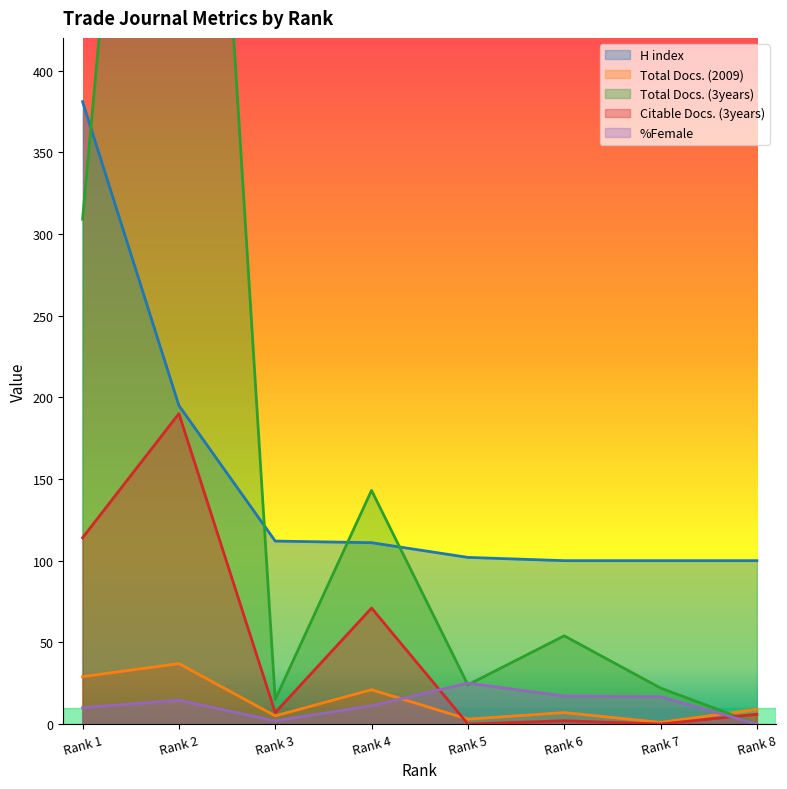

The value of H index at Rank 6 is 100.0. True or false?

True